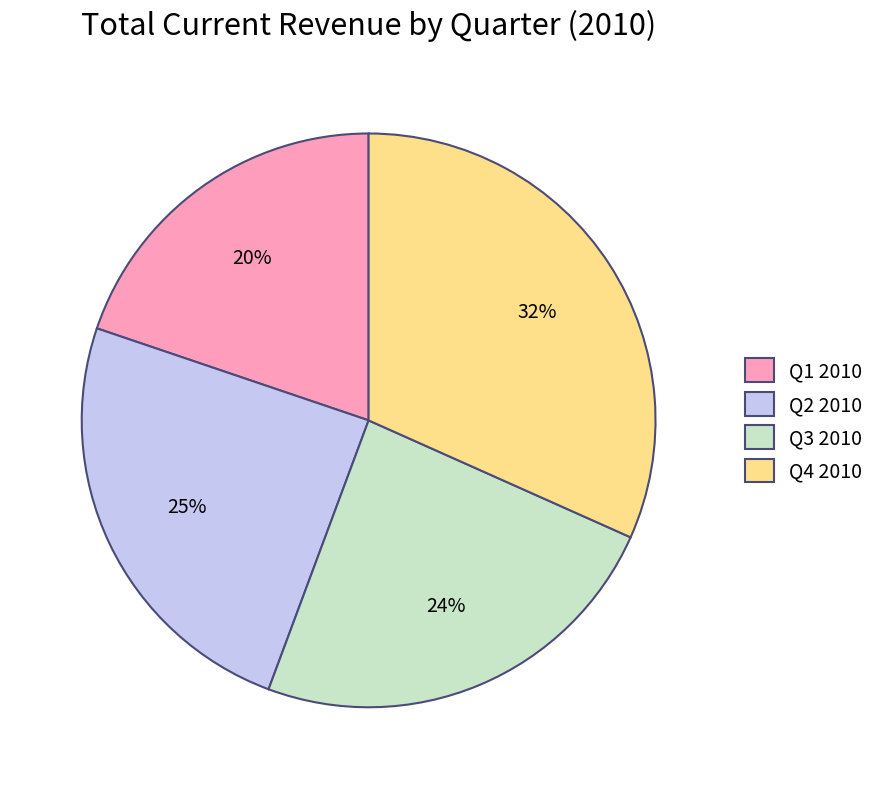

Is it true that Q1 2010 is 20% of the pie?

True